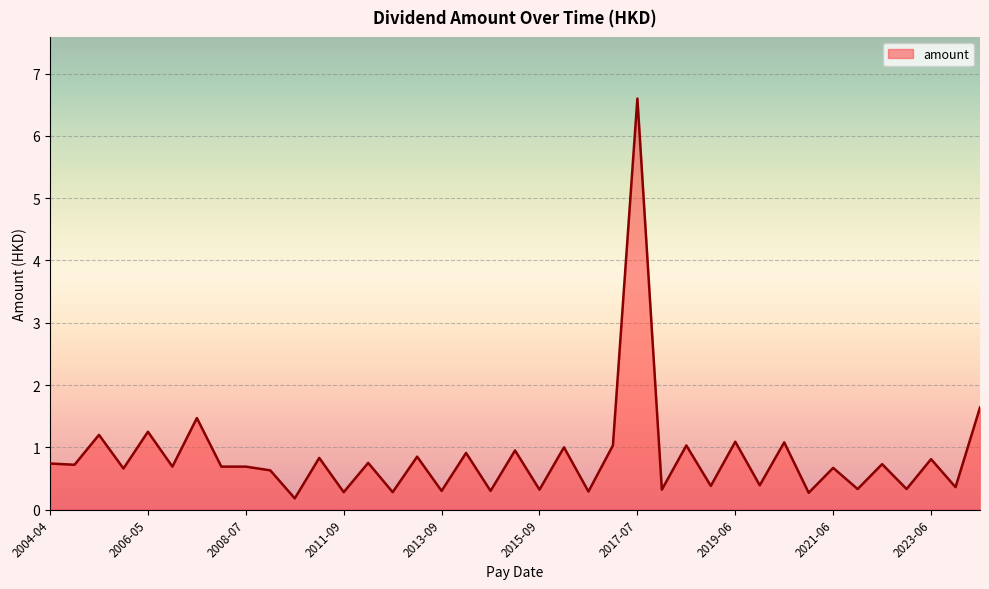

What is the difference between the maximum and minimum values?

6.4